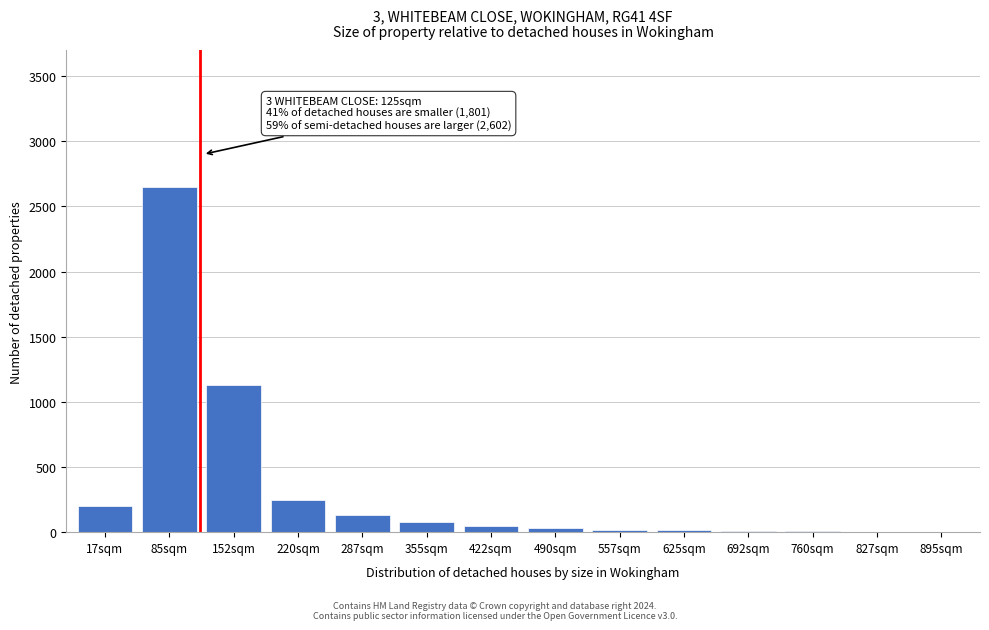

At which category does the chart reach its peak across all series?

85sqm